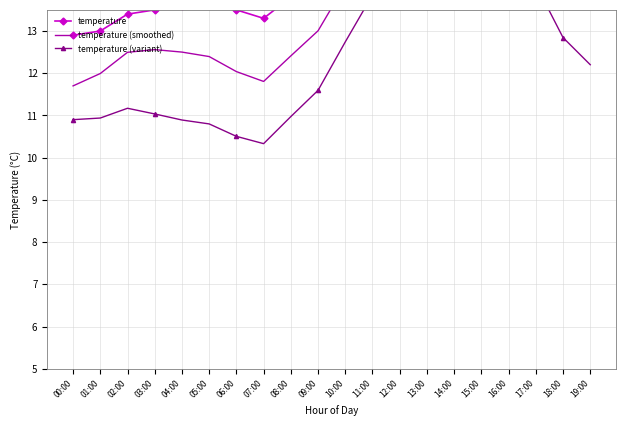

The temperature series shows 14.2 at 09:00. True or false?

True